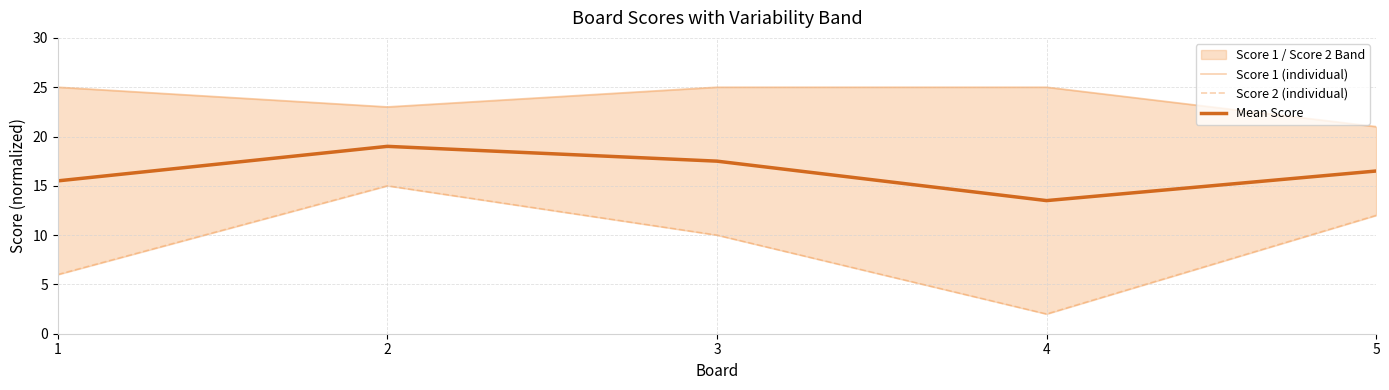

True or false: Score 1 (individual) and Score 2 (individual) intersect in this chart.

False